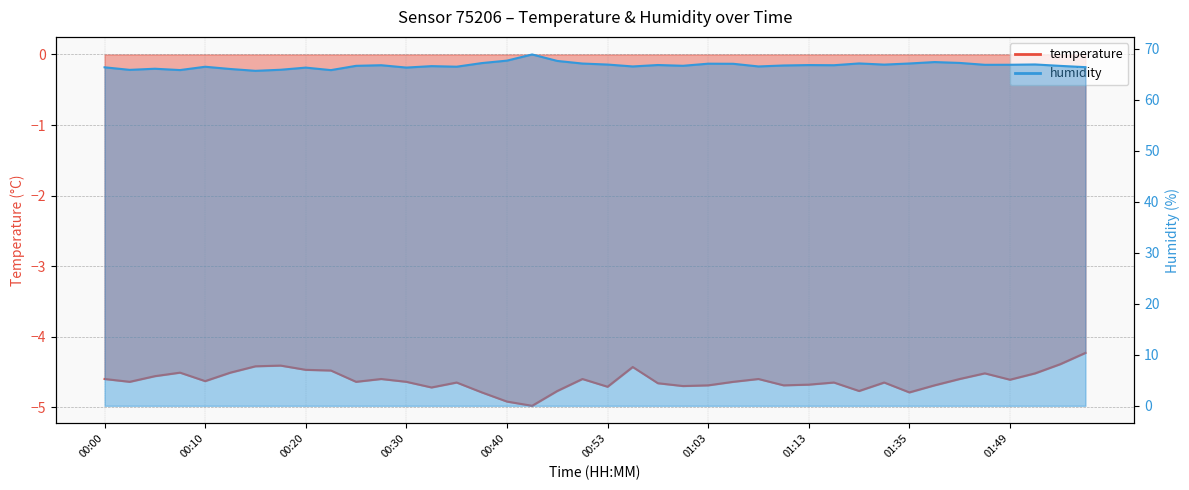

Reading right to left, transcribe all the data shown in this chart.

temperature: -4.2	-4.4	-4.5	-4.6	-4.5	-4.6	-4.7	-4.8	-4.7	-4.8	-4.7	-4.7	-4.7	-4.6	-4.6	-4.7	-4.7	-4.7	-4.4	-4.7	-4.6	-4.8	-5.0	-4.9	-4.8	-4.7	-4.7	-4.6	-4.6	-4.6	-4.5	-4.5	-4.4	-4.4	-4.5	-4.6	-4.5	-4.6	-4.6	-4.6
humidity: 66.4	66.7	66.9	66.9	66.9	67.2	67.4	67.1	66.9	67.1	66.8	66.8	66.7	66.5	67.1	67.1	66.7	66.8	66.5	66.9	67.1	67.6	68.9	67.7	67.2	66.5	66.6	66.3	66.8	66.7	65.8	66.3	65.9	65.7	66.0	66.5	65.8	66.1	65.9	66.4